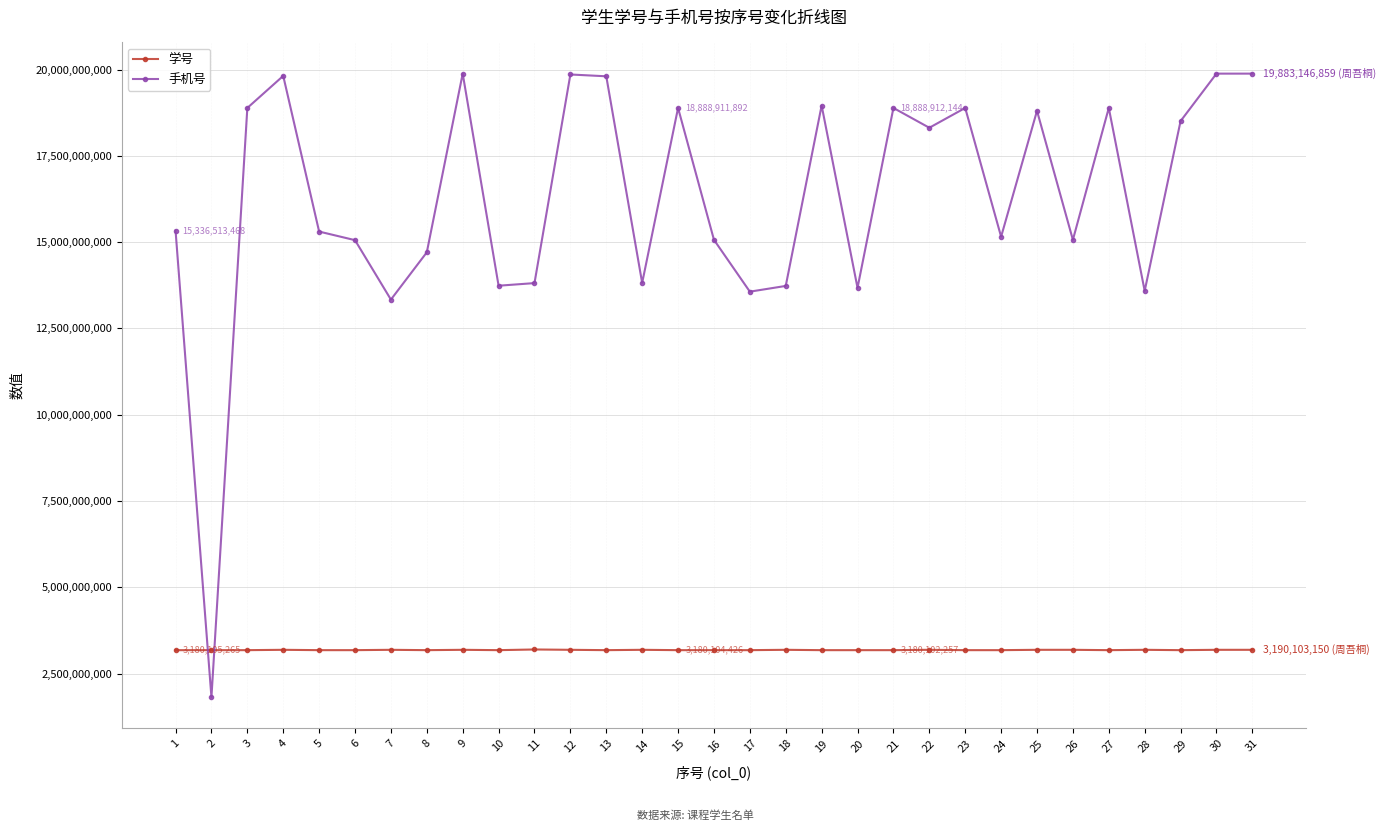

Is the value of 学号 at 1 greater than the value of 手机号 at 27?

No